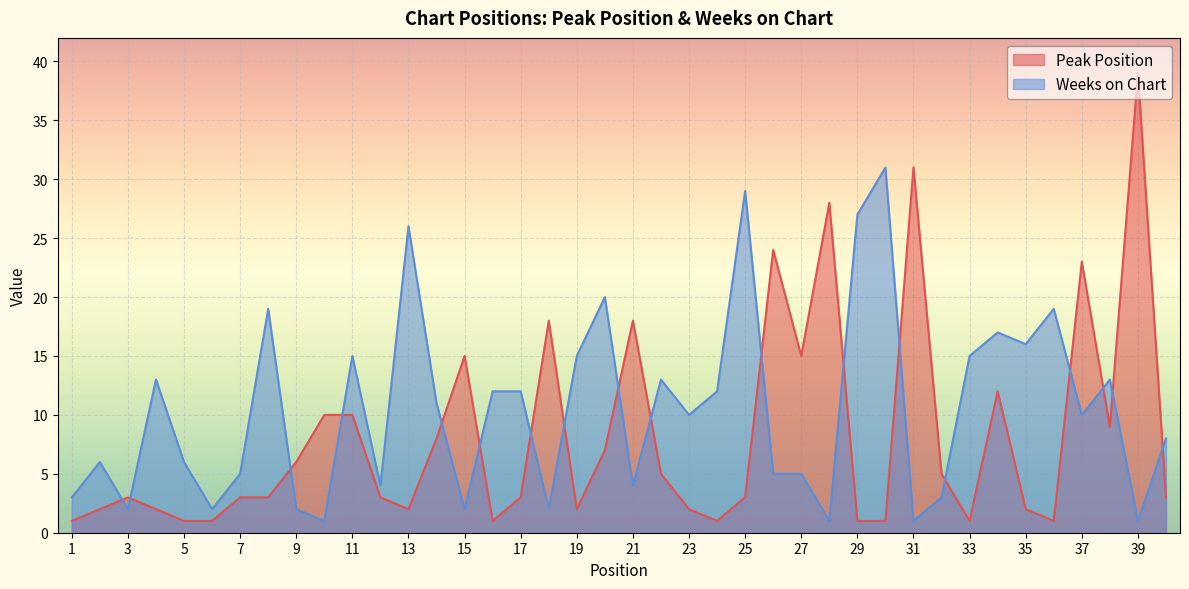

Between which two adjacent categories do Weeks on Chart and Peak Position first intersect?

2 and 3